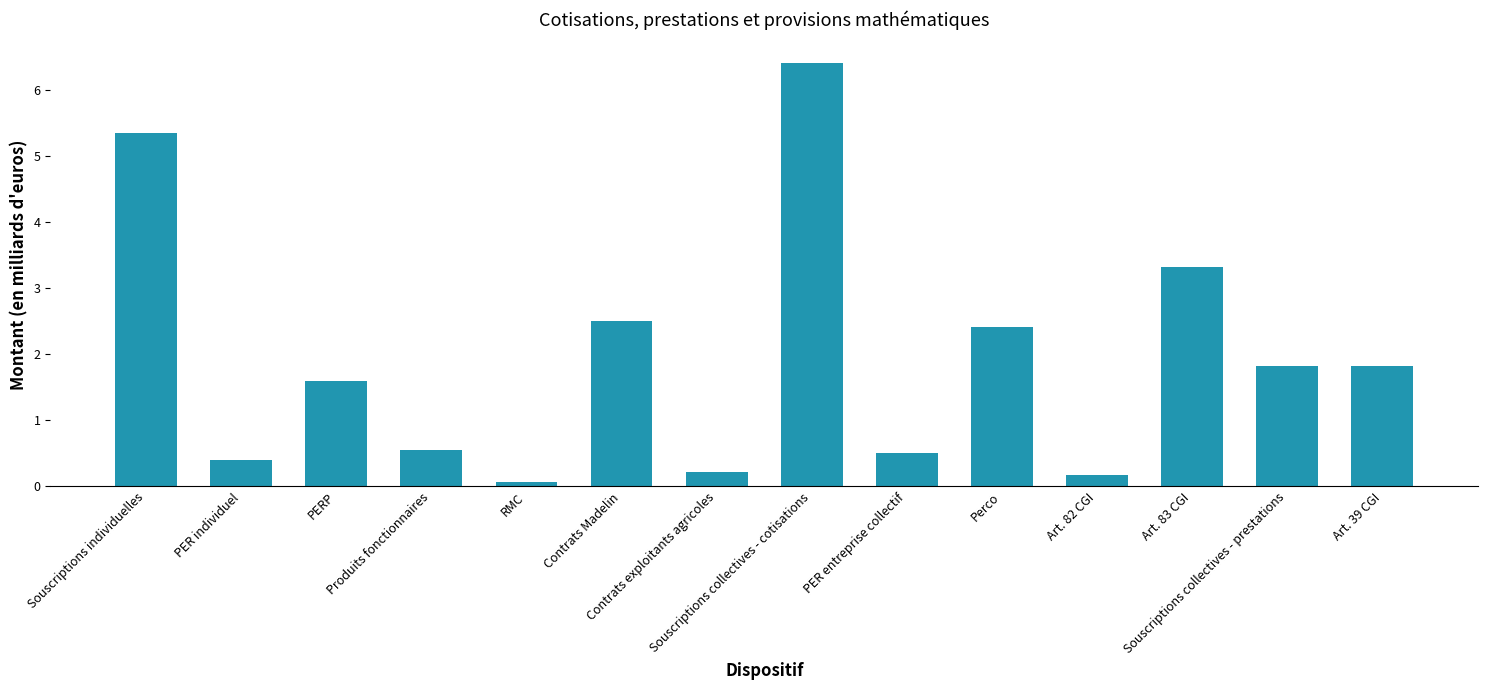

True or false: the data shows 0.6 at Art. 39 CGI.

False